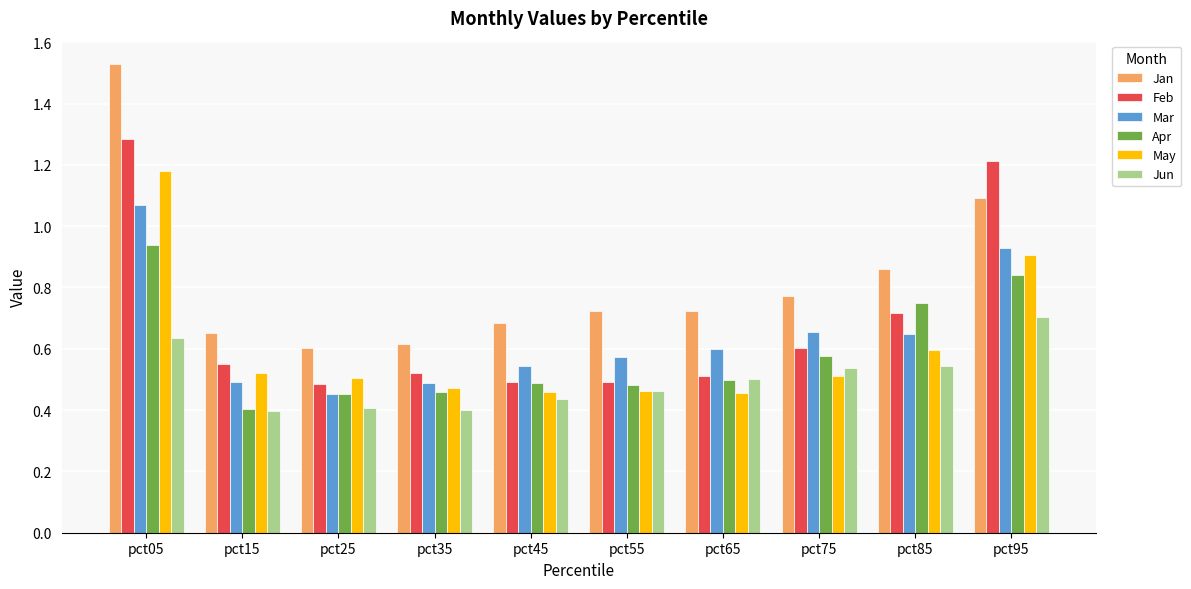

Which series has the largest total across all categories?

Jan